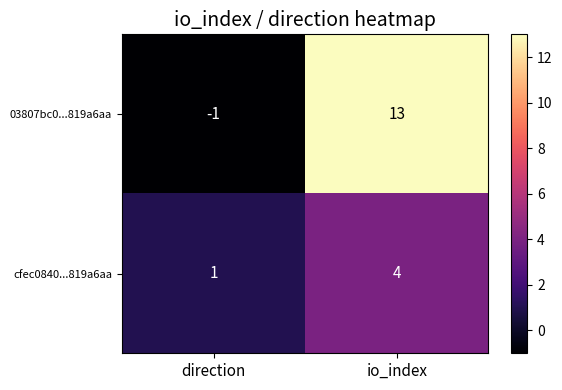

Rank the series by their average value, from lowest to highest.

cfec0840...819a6aa, 03807bc0...819a6aa